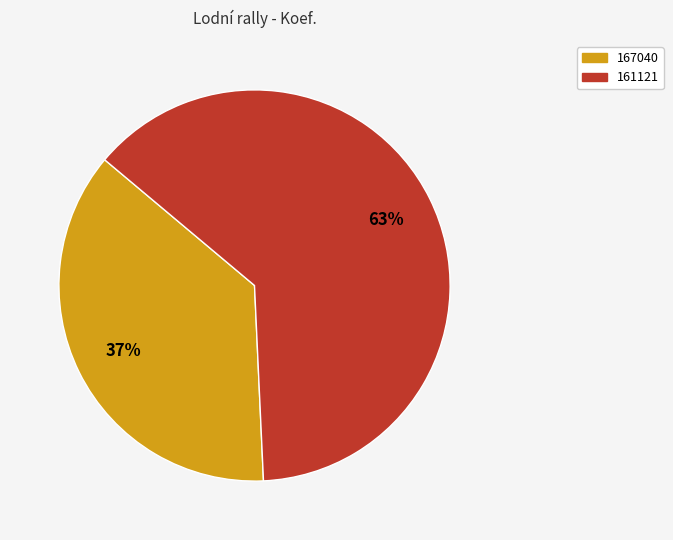

Between 167040 and 161121, which is larger?

161121